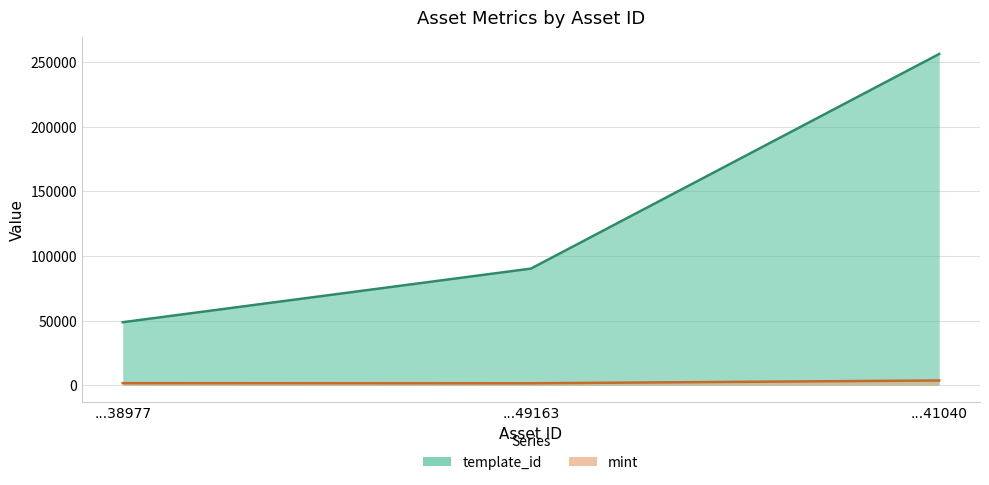

How many categories are shown in the chart?

3